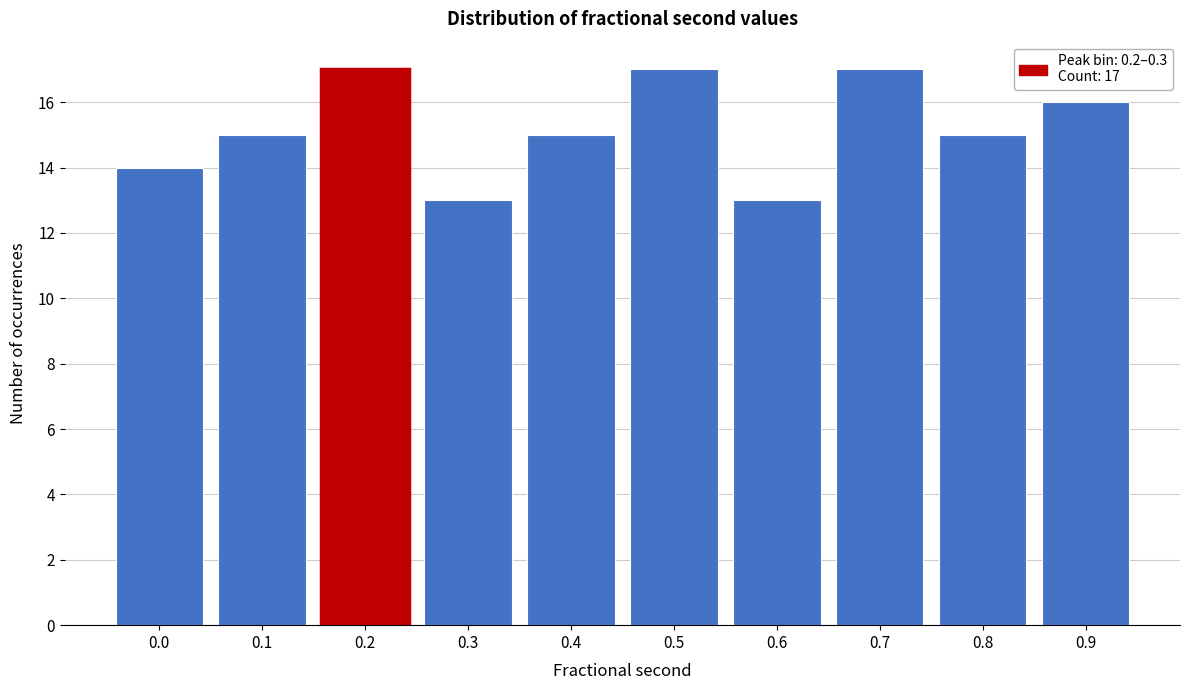

Reading left to right, transcribe all the data shown in this chart.

0.0=14	0.1=15	0.2=17	0.3=13	0.4=15	0.5=17	0.6=13	0.7=17	0.8=15	0.9=16